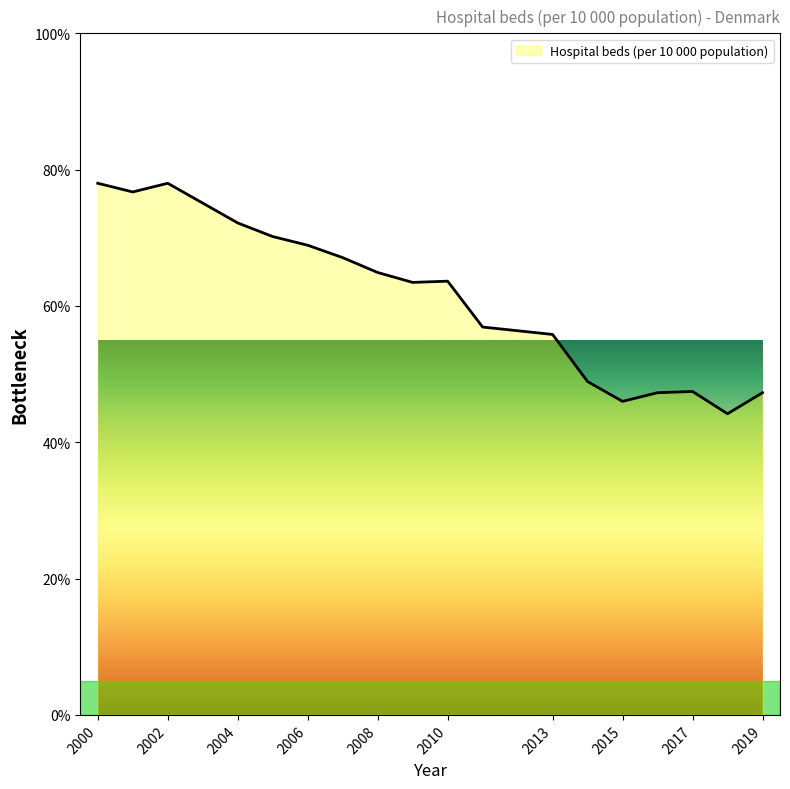

What is the greatest value displayed?

78.0